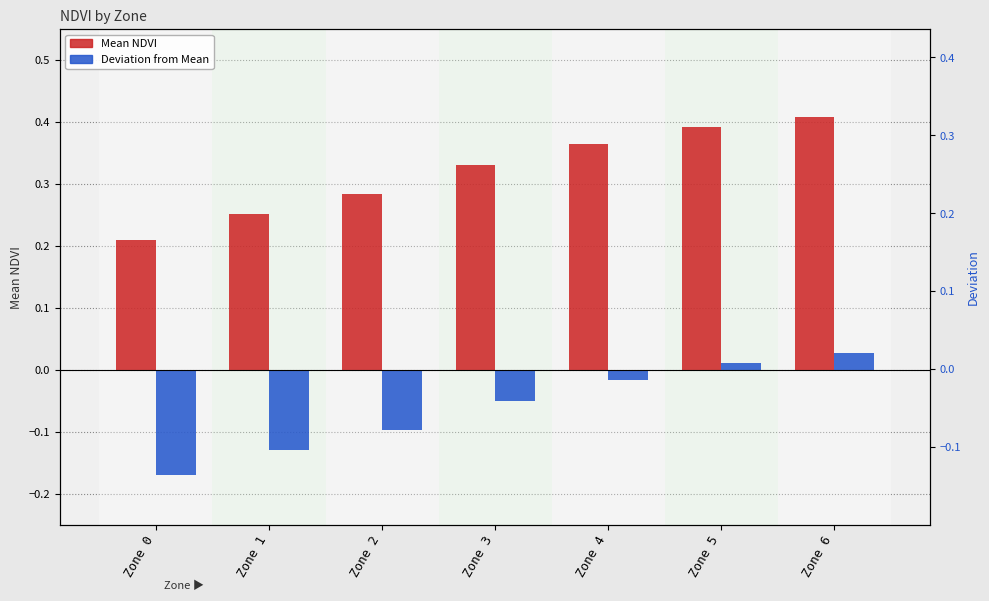

The value of Deviation from Mean at Zone 3 is -0.1. True or false?

False